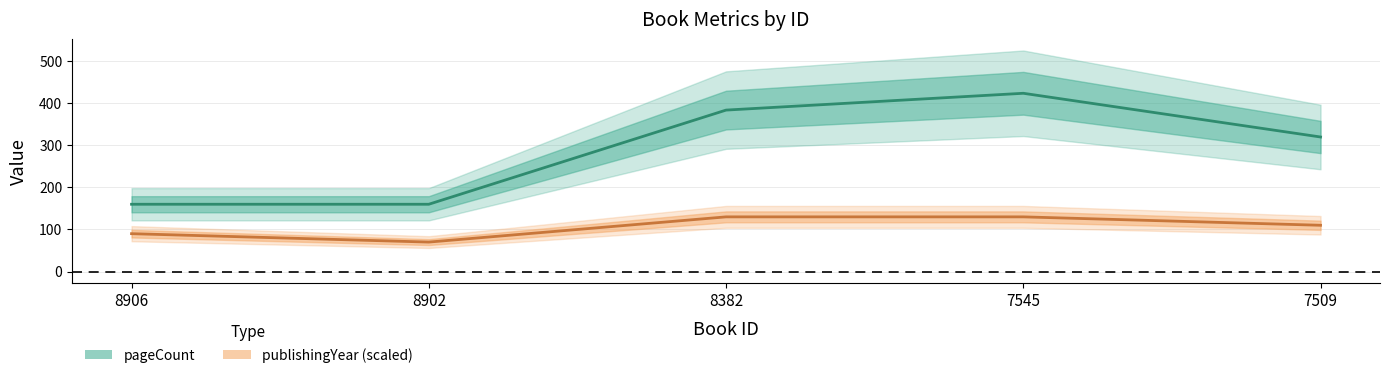

True or false: publishingYear and pageCount intersect in this chart.

False